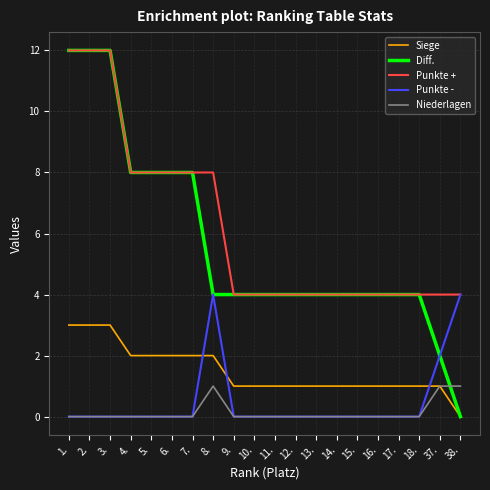

Is the value of Niederlagen at 2. greater than the value of Punkte - at 8.?

No